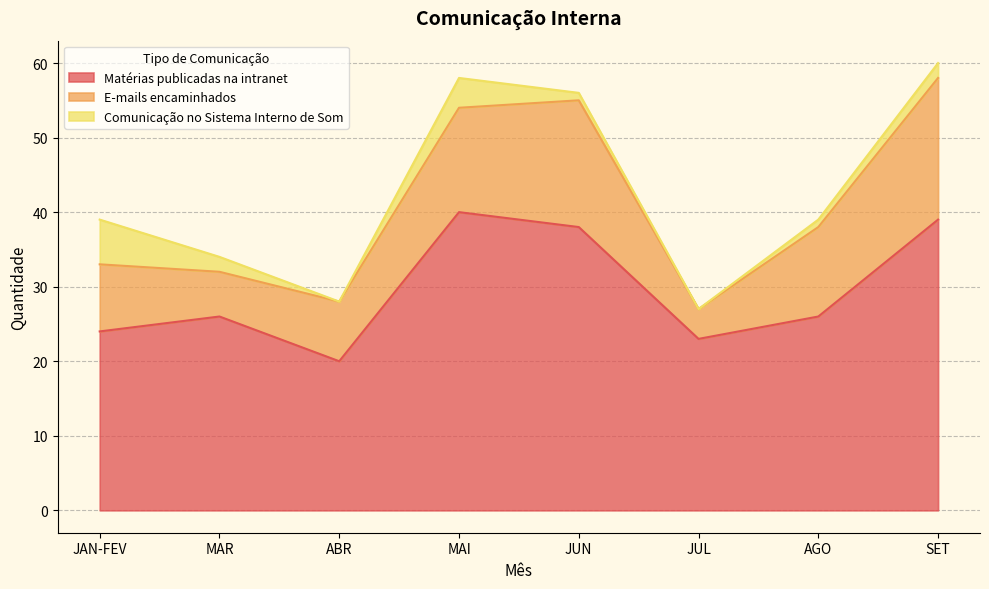

True or false: Comunicação no Sistema Interno de Som and E-mails encaminhados cross at least once.

False